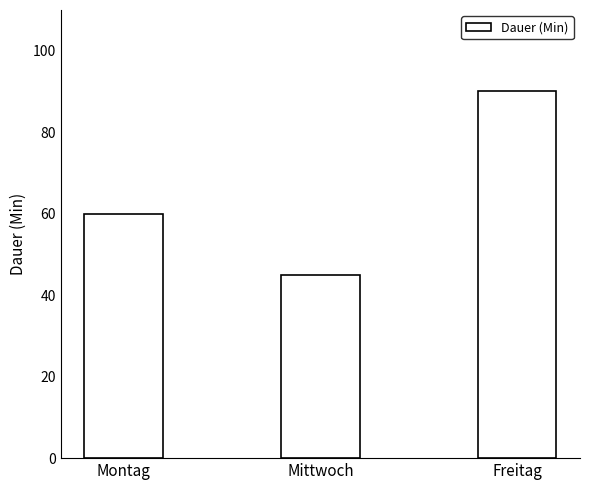

What is the label of the 2nd bar from the left?

Mittwoch